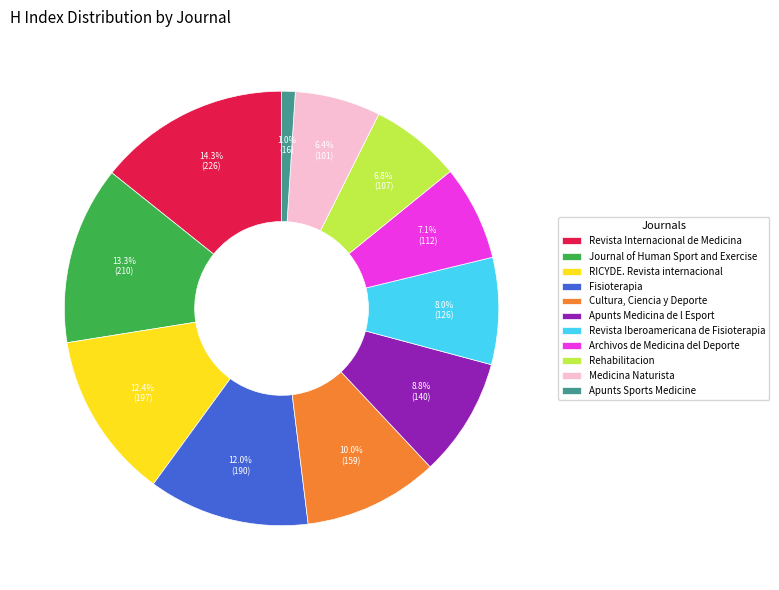

Rank the categories by value from lowest to highest.

Apunts Sports Medicine, Medicina Naturista, Rehabilitacion, Archivos de Medicina del Deporte, Revista Iberoamericana de Fisioterapia, Apunts Medicina de l Esport, Cultura, Ciencia y Deporte, Fisioterapia, RICYDE. Revista internacional, Journal of Human Sport and Exercise, Revista Internacional de Medicina